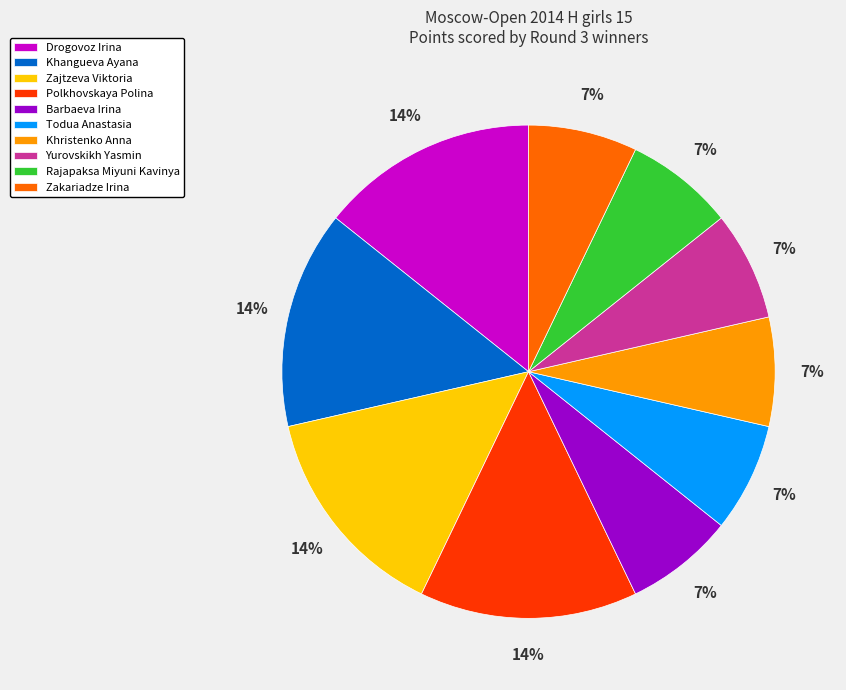

To the nearest percent, what is the combined percentage of Barbaeva Irina and Zakariadze Irina?

14%